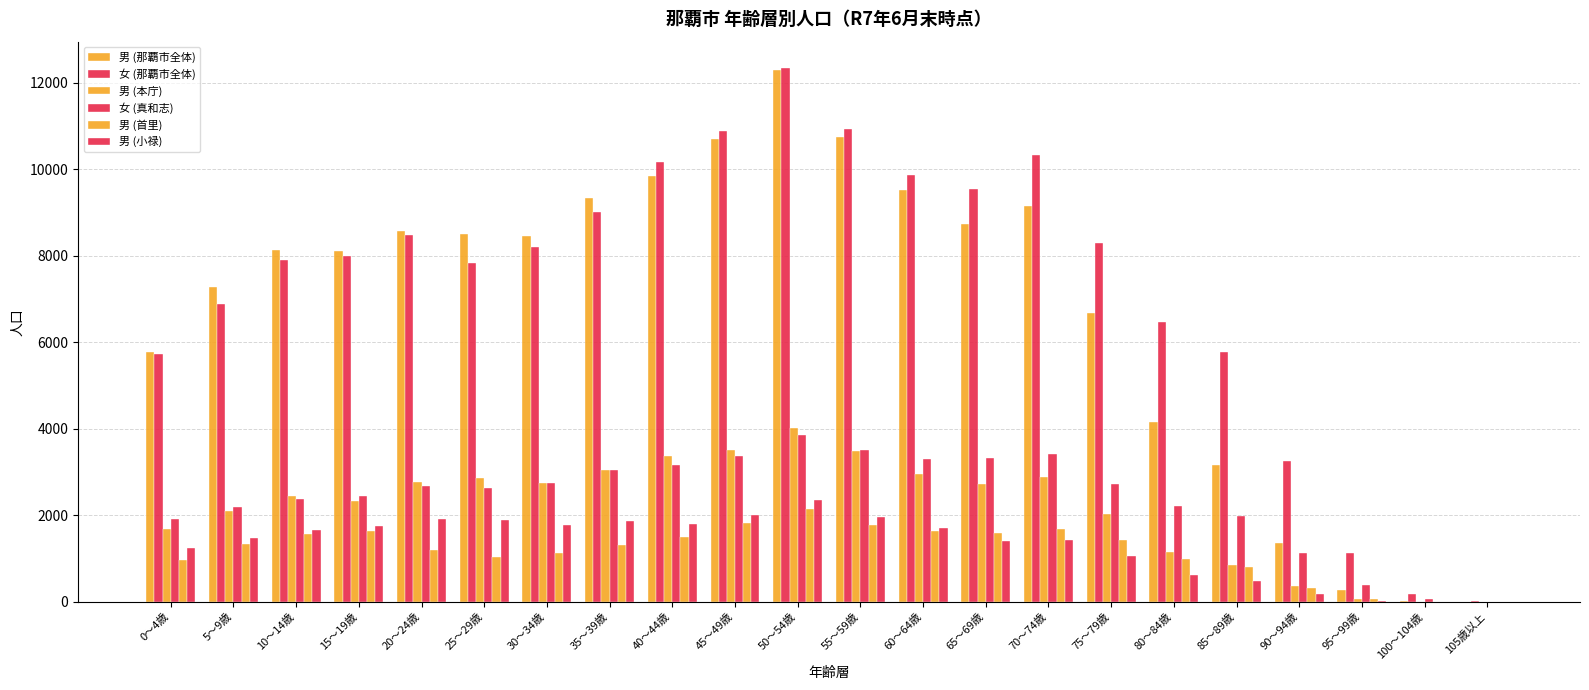

Where is 女 (真和志) nearest to the value 1928?

0～4歳